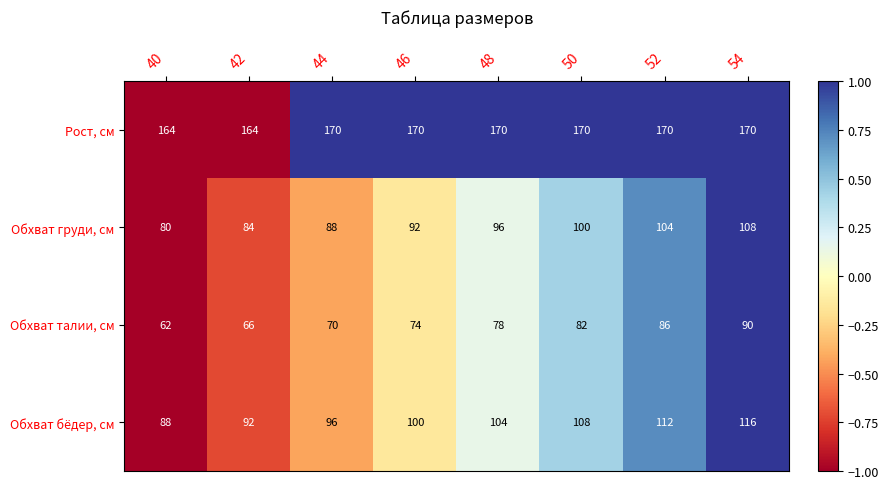

The value of Обхват бёдер, см at 46 is 100. True or false?

True